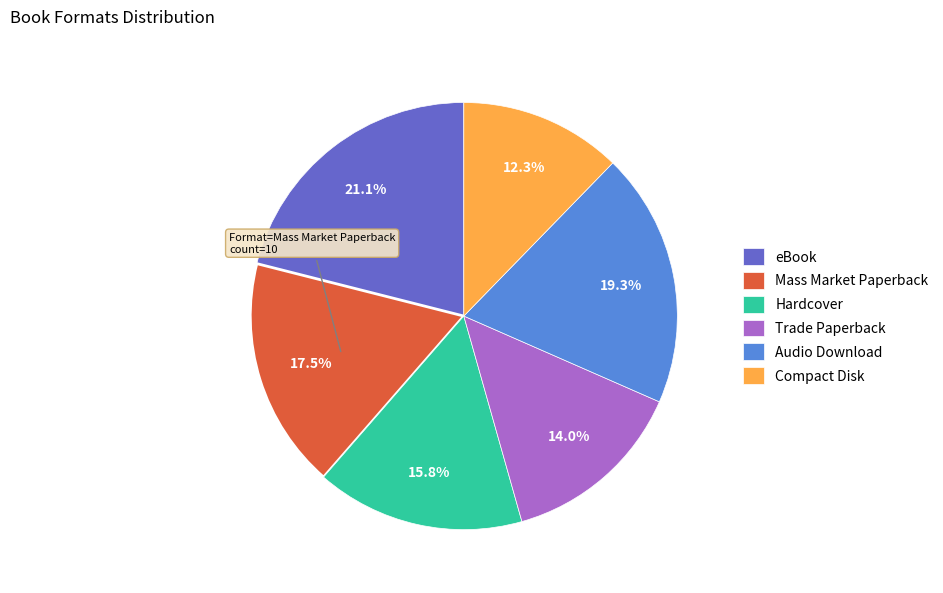

To the nearest percent, what is the difference between the Mass Market Paperback and Hardcover slice percentages?

2%